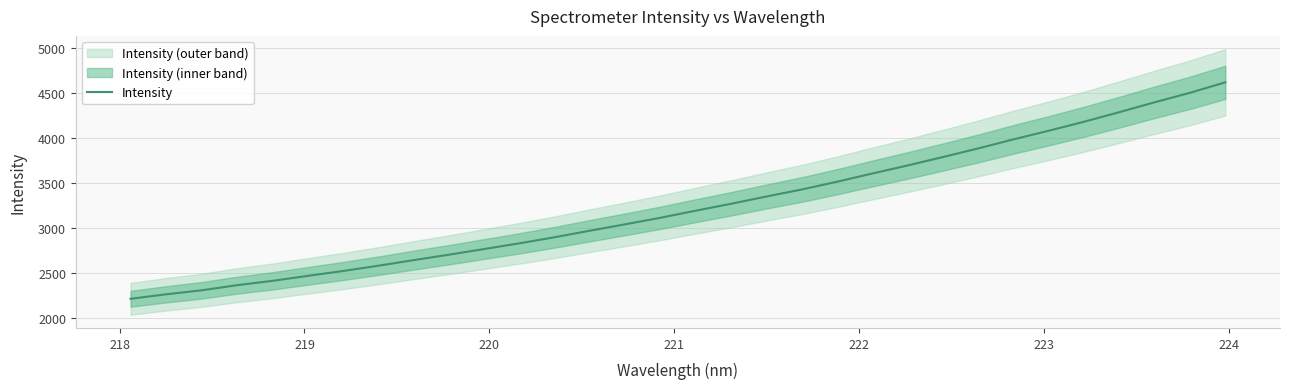

What is the minimum value shown in the chart?

2211.4